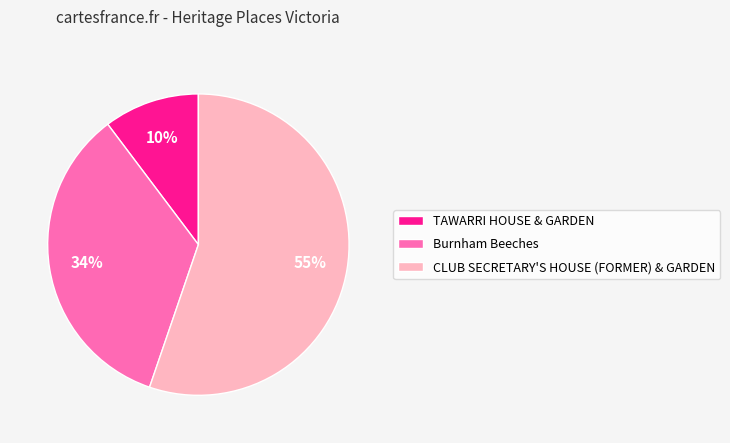

What is the smallest slice in the pie chart?

TAWARRI HOUSE & GARDEN